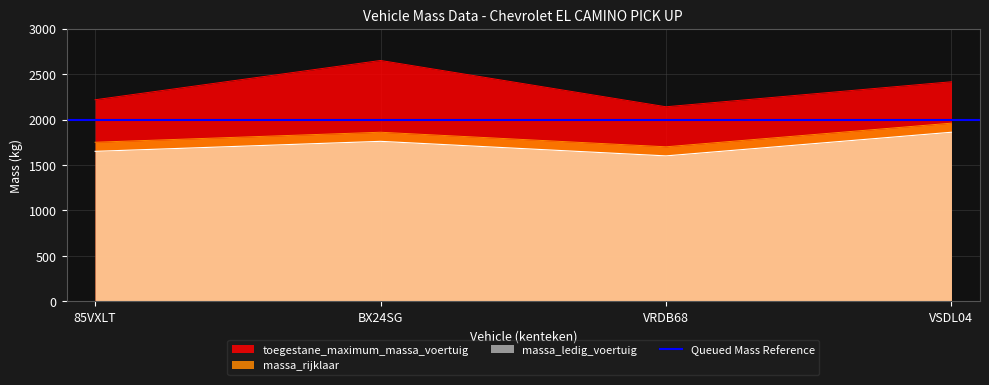

True or false: massa_ledig_voertuig and toegestane_maximum_massa_voertuig cross at least once.

False